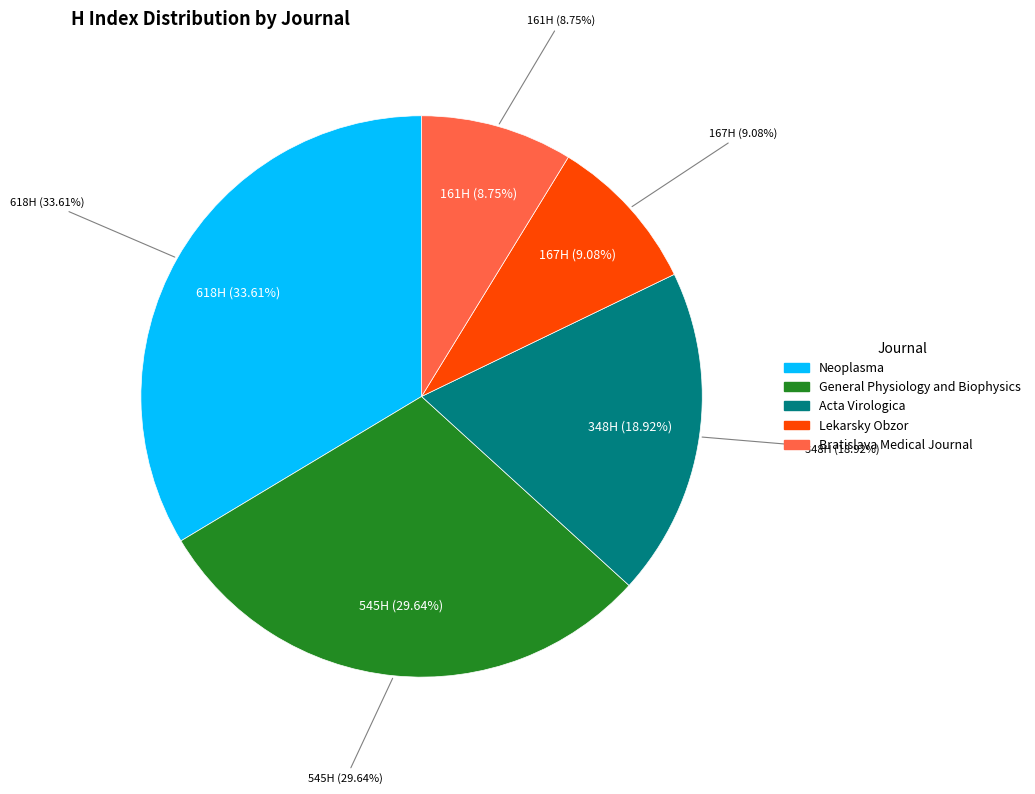

True or false: General Physiology and Biophysics accounts for 40% of the total.

False